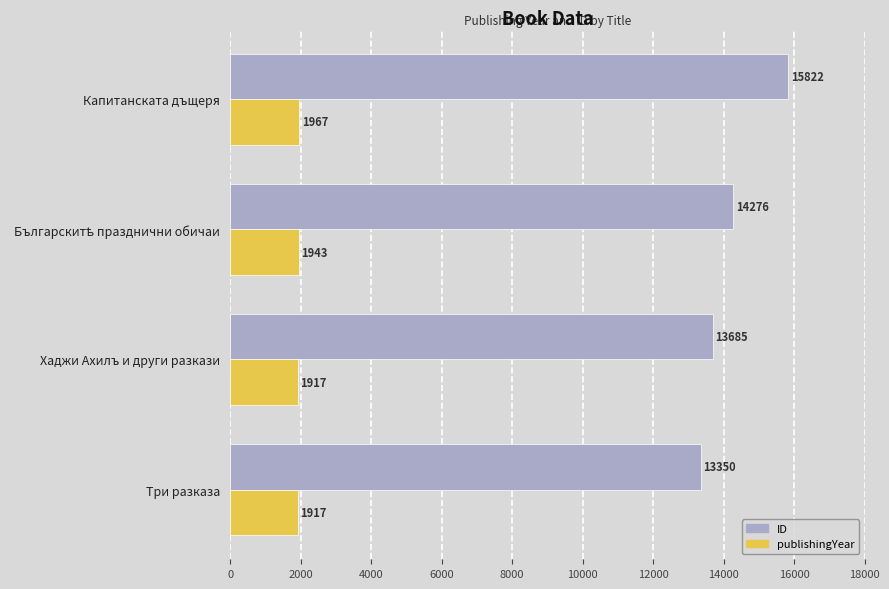

The publishingYear series shows 1917 at Три разказа. True or false?

True